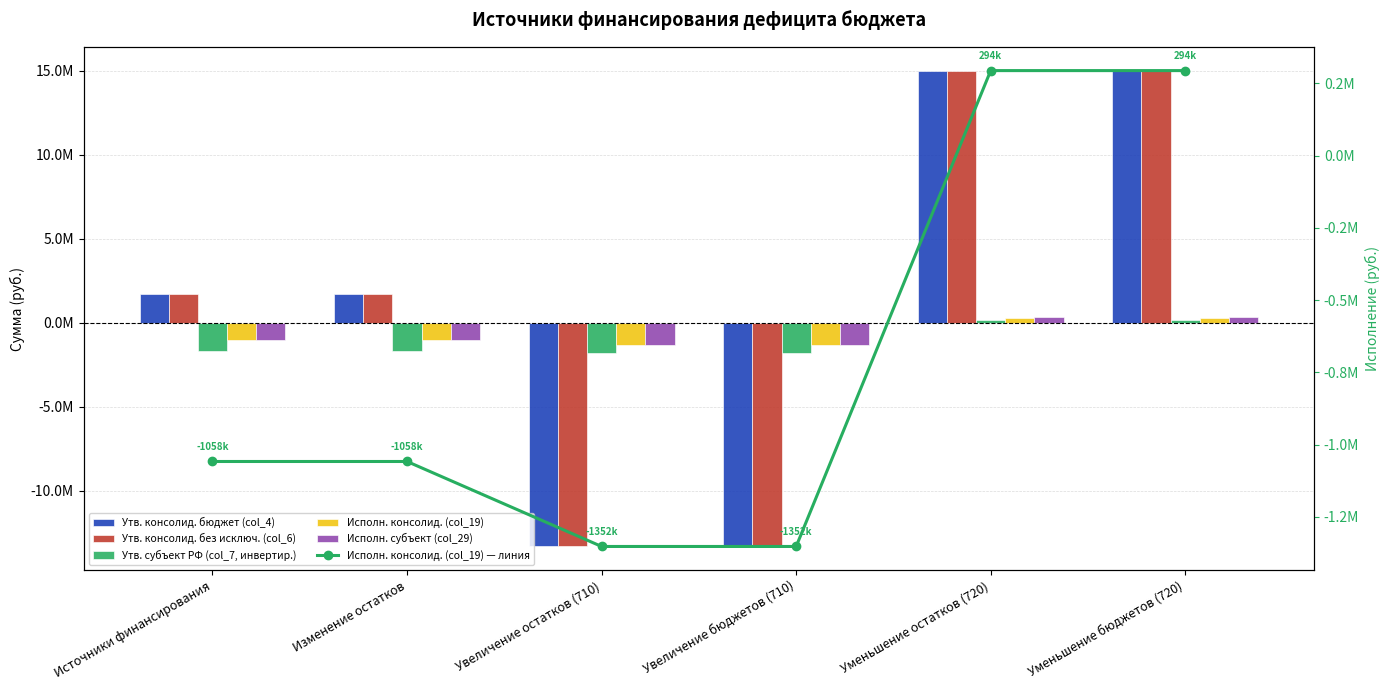

Is the value of Исполн. консолид. (col_19) at Уменьшение бюджетов (720) greater than the value of Исполн. субъект (col_29) at Изменение остатков?

Yes